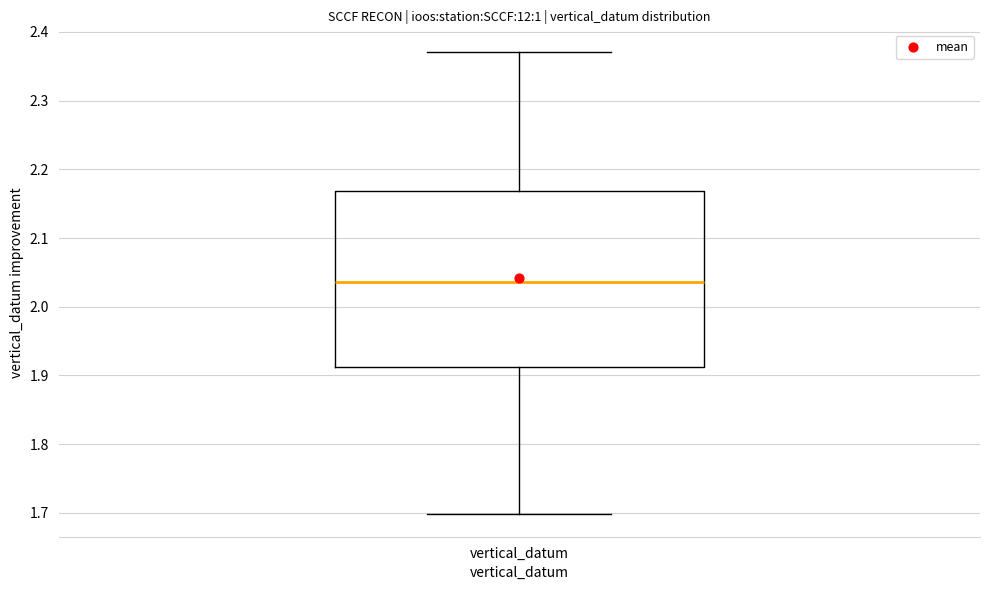

Transcribe this box plot: give where the median line is, the range the box spans, and where the two whiskers end, as read against the y-axis. The values are not printed on the chart, so give them approximately, as read against the axis.

median 2.04, box 1.91 to 2.17, whiskers 1.70 to 2.37